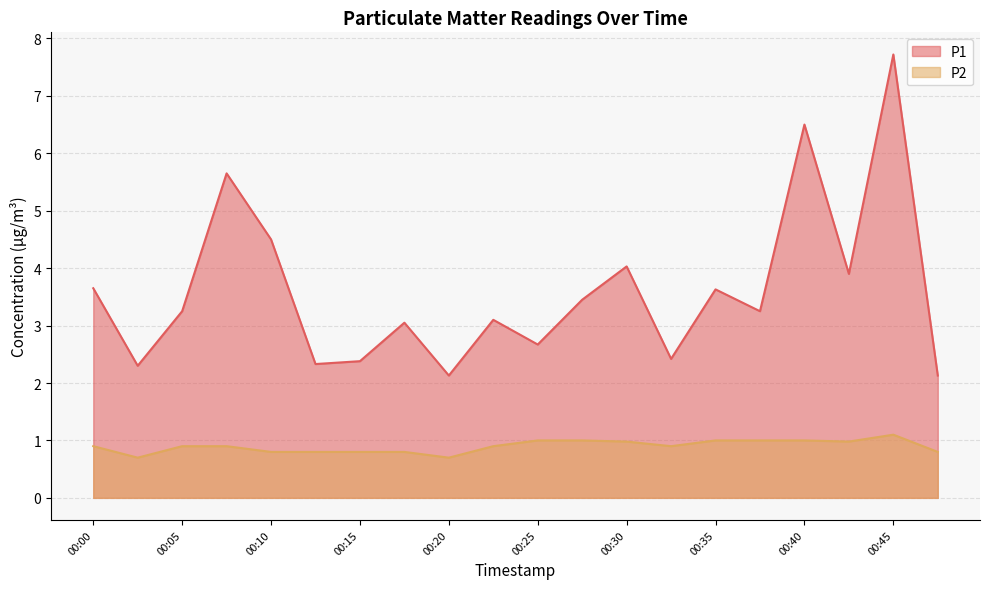

How many categories are shown in the chart?

20